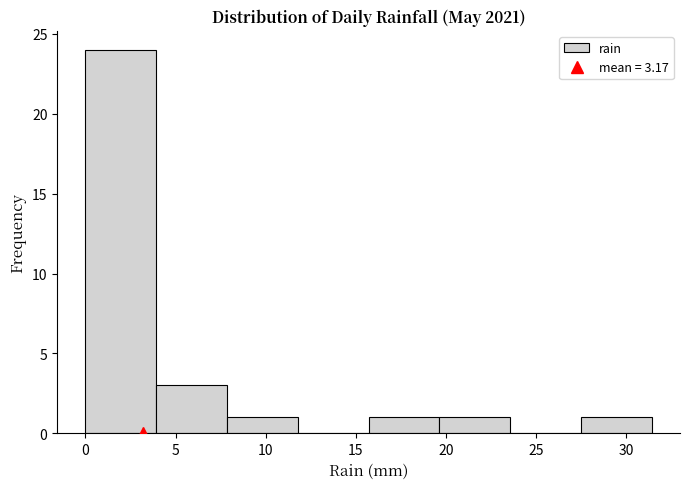

Reading left to right, list every bar in this chart as the range it spans on the x-axis followed by its height. Neither the bar edges nor the heights are printed on the chart, so give them approximately, as read against the axes.

0.0 to 4.0: 24
4.0 to 8.0: 3
8.0 to 12.0: 1
12.0 to 15.5: 0
15.5 to 19.5: 1
19.5 to 23.5: 1
23.5 to 27.5: 0
27.5 to 31.5: 1